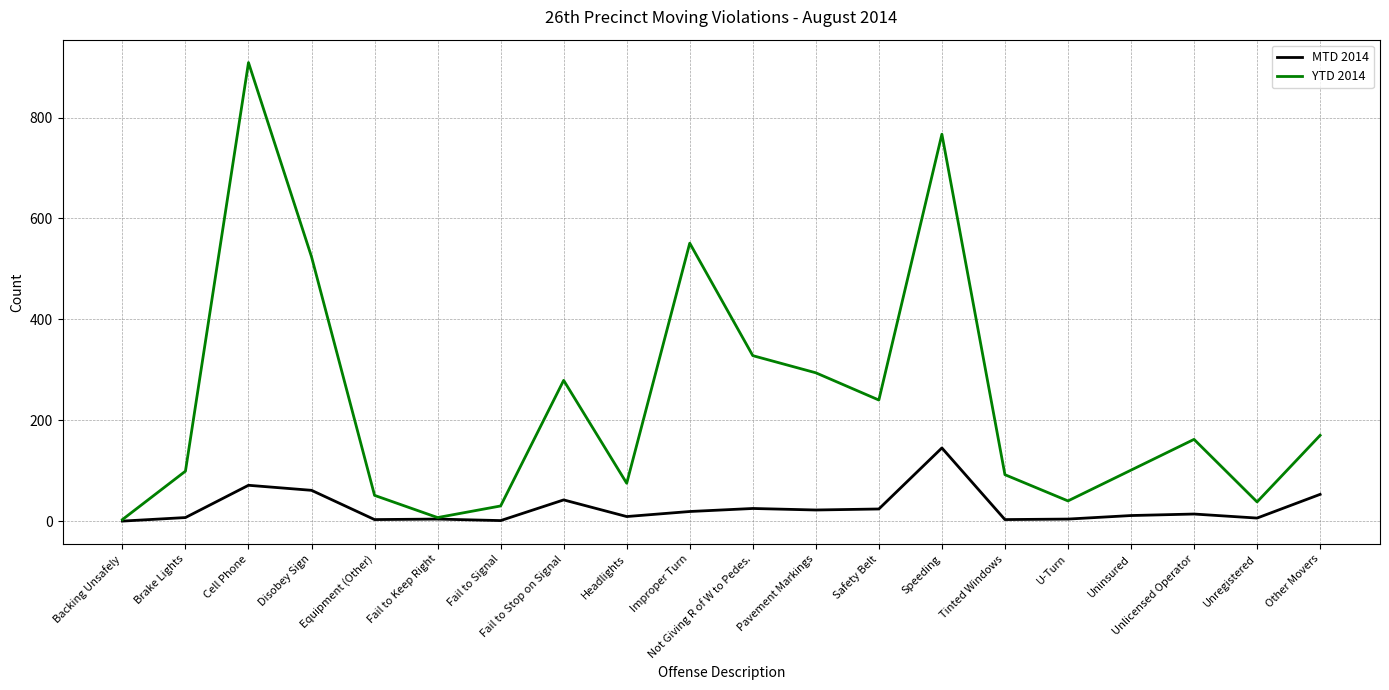

The YTD 2014 series shows 27 at Uninsured. True or false?

False